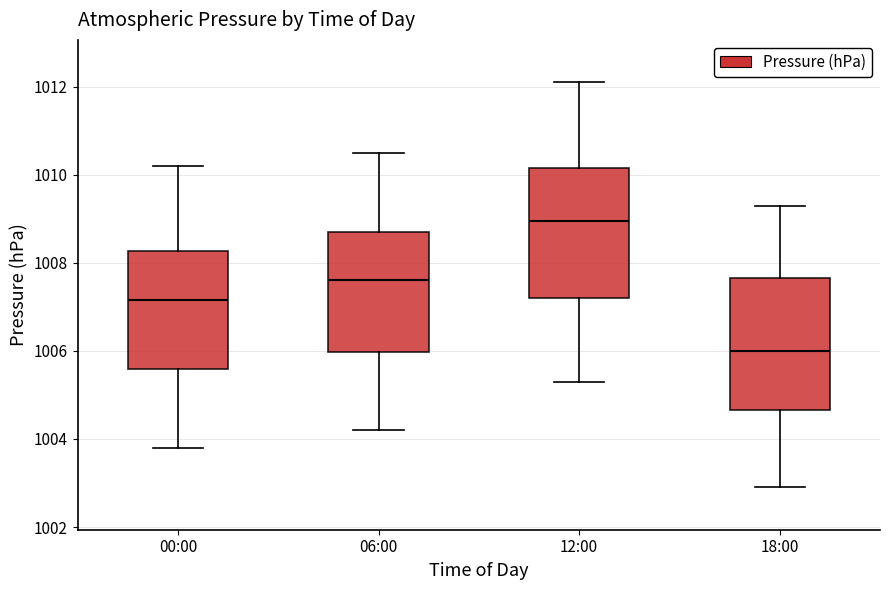

Reading left to right, transcribe this box plot: for each box, give where its median line is, the range the box spans, and where its two whiskers end, as read against the y-axis. The values are not printed on the chart, so give them approximately, as read against the axis.

00:00: median 1007.2, box 1005.6 to 1008.2, whiskers 1003.8 to 1010.2
06:00: median 1007.6, box 1006.0 to 1008.8, whiskers 1004.2 to 1010.6
12:00: median 1009.0, box 1007.2 to 1010.2, whiskers 1005.4 to 1012.2
18:00: median 1006.0, box 1004.6 to 1007.6, whiskers 1003.0 to 1009.4